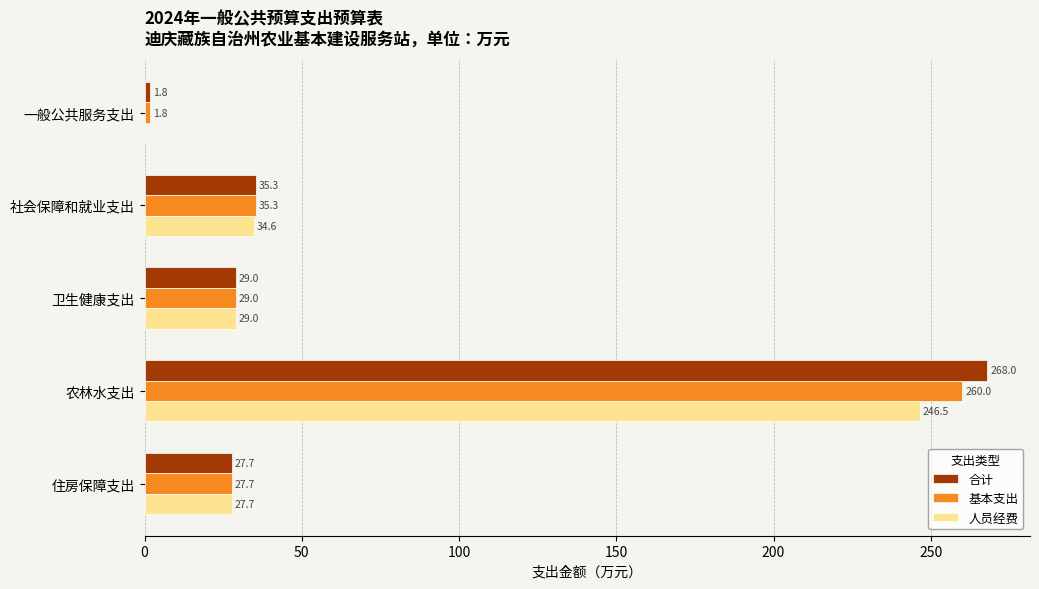

Which series changed the most between 社会保障和就业支出 and 农林水支出?

合计